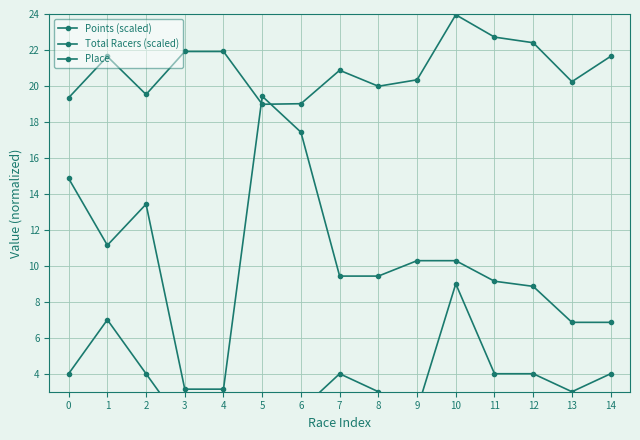

True or false: Points (scaled) and Place cross at least once.

False